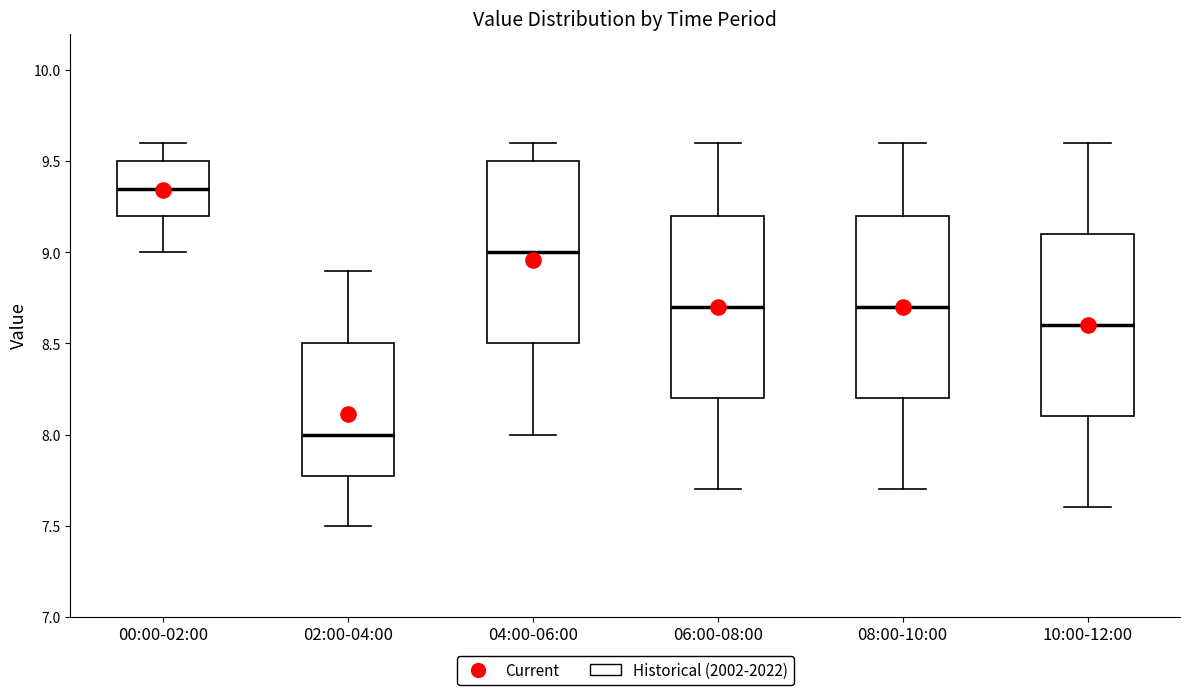

Where does the median line of the box for 10:00-12:00 sit on the y-axis? The values are not printed on the chart, so give them approximately, as read against the axis.

8.60